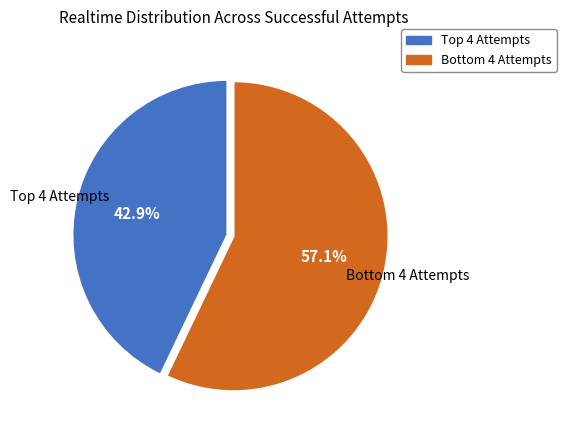

Is there any slice that represents more than half of the pie?

Yes